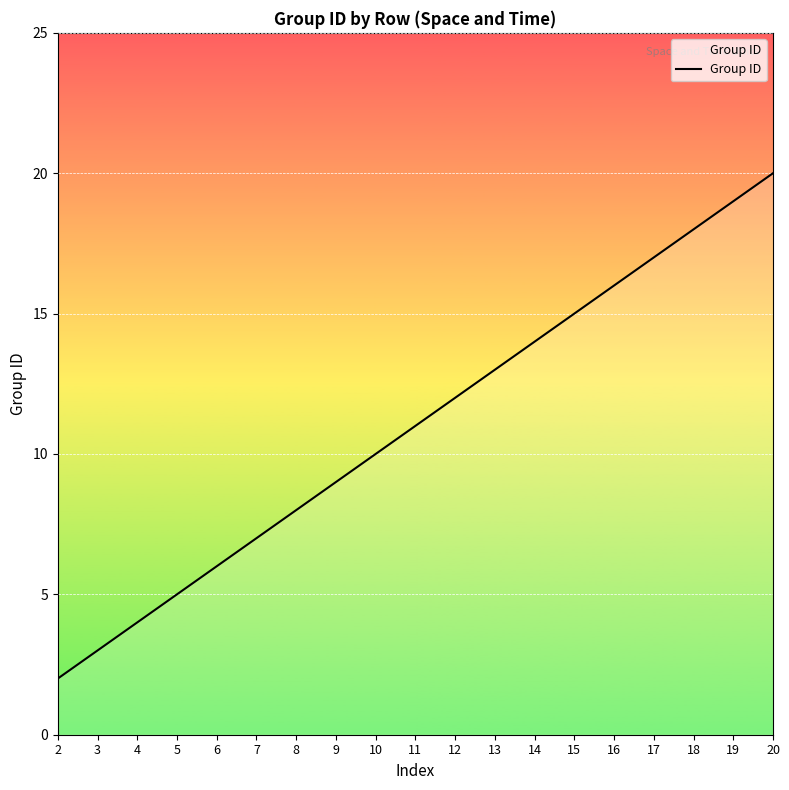

What is the sum of all values?

3300.0